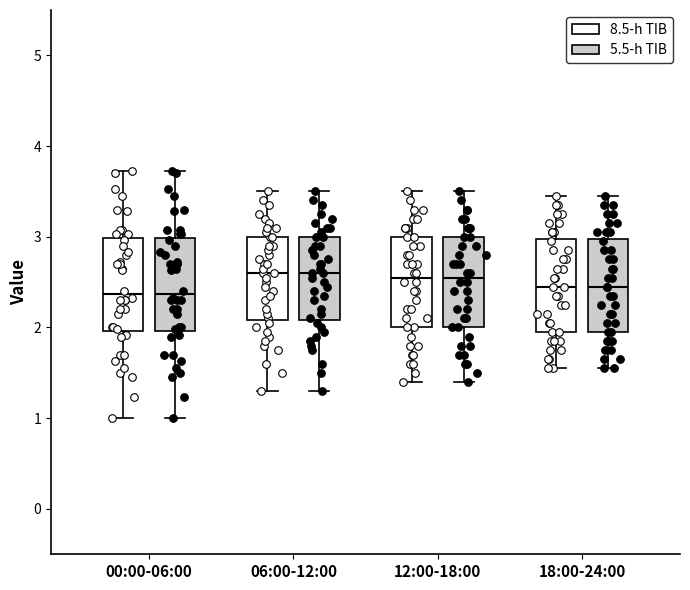

Reading left to right, transcribe this box plot: for each box, give where its median line is, the range the box spans, and where its two whiskers end, as read against the y-axis. The values are not printed on the chart, so give them approximately, as read against the axis.

00:00-06:00 (8.5-h TIB): median 2.4, box 2.0 to 3.0, whiskers 1.0 to 3.7
00:00-06:00 (5.5-h TIB): median 2.4, box 2.0 to 3.0, whiskers 1.0 to 3.7
06:00-12:00 (8.5-h TIB): median 2.6, box 2.1 to 3.0, whiskers 1.3 to 3.5
06:00-12:00 (5.5-h TIB): median 2.6, box 2.1 to 3.0, whiskers 1.3 to 3.5
12:00-18:00 (8.5-h TIB): median 2.6, box 2.0 to 3.0, whiskers 1.4 to 3.5
12:00-18:00 (5.5-h TIB): median 2.6, box 2.0 to 3.0, whiskers 1.4 to 3.5
18:00-24:00 (8.5-h TIB): median 2.5, box 2.0 to 3.0, whiskers 1.6 to 3.5
18:00-24:00 (5.5-h TIB): median 2.5, box 2.0 to 3.0, whiskers 1.6 to 3.5